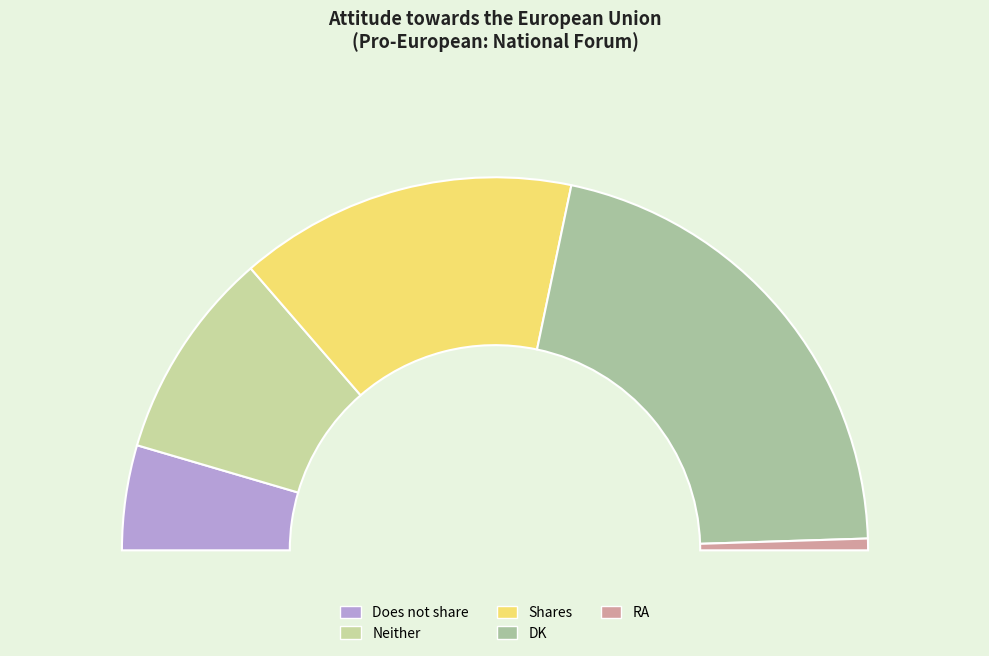

To the nearest percent, what percentage of the pie is Does not share?

9%